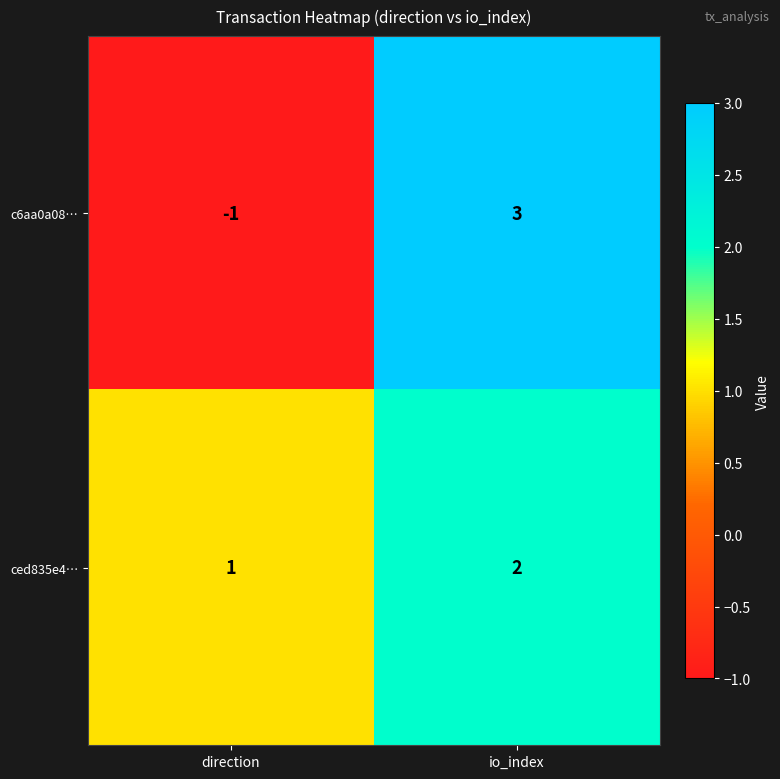

Count the number of categories in the chart.

2